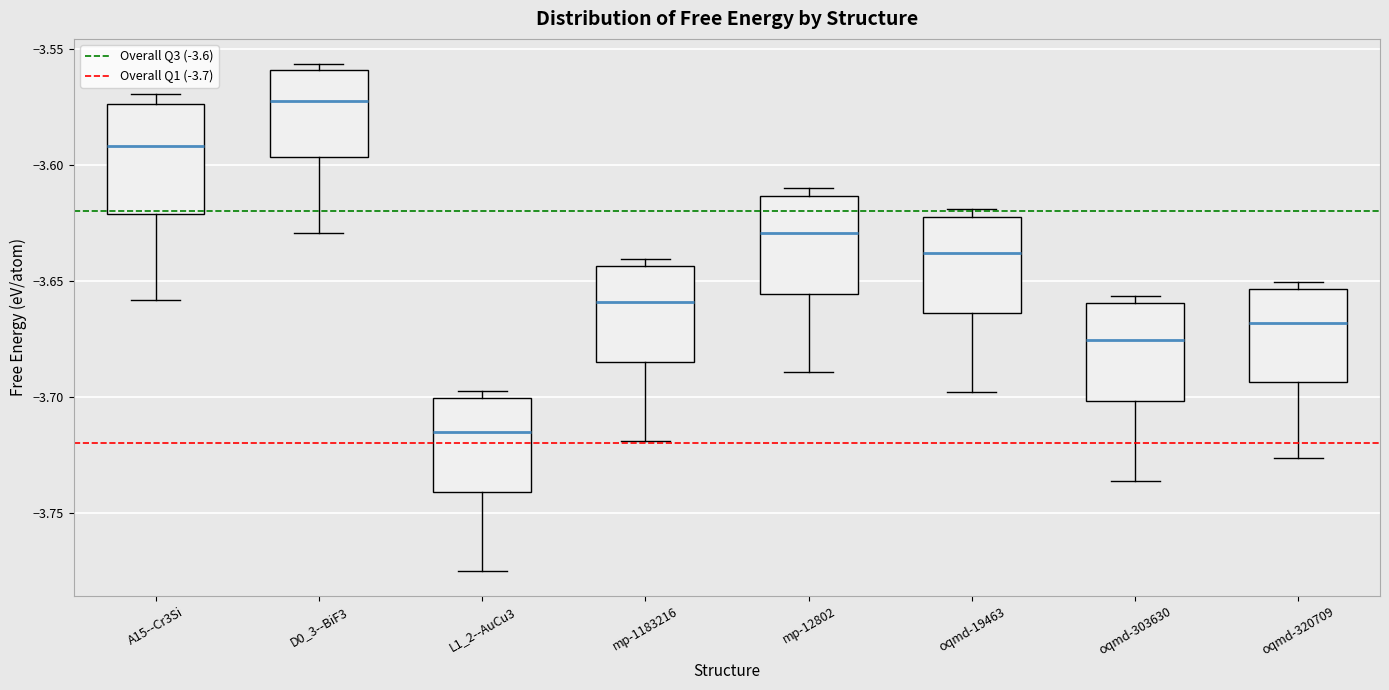

Where does the median line of the box for A15--Cr3Si sit on the y-axis? The values are not printed on the chart, so give them approximately, as read against the axis.

-3.590